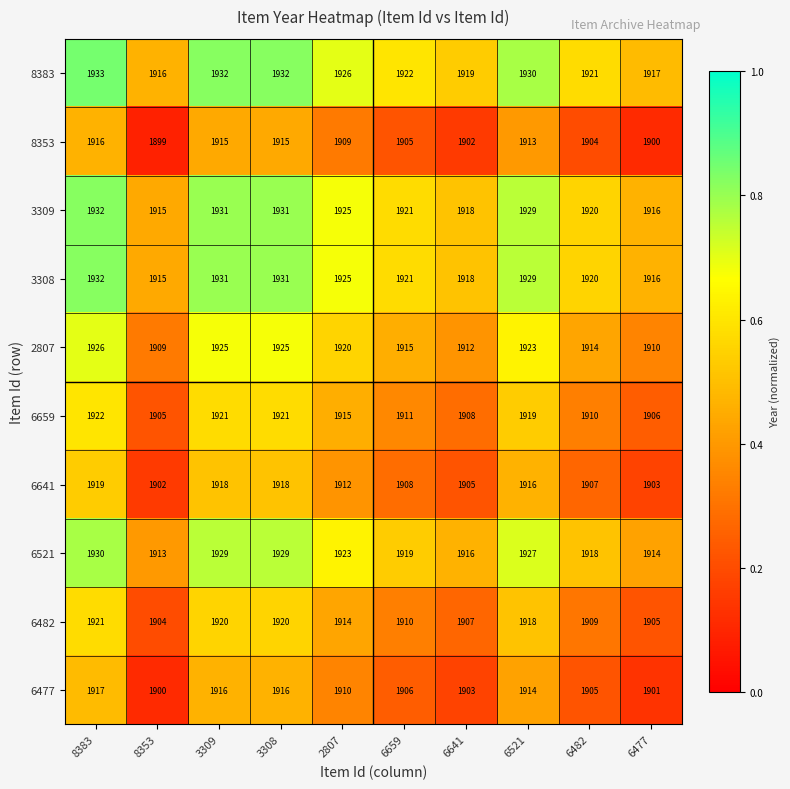

What is the difference between the 6641 values at 2807 and 3309?

6